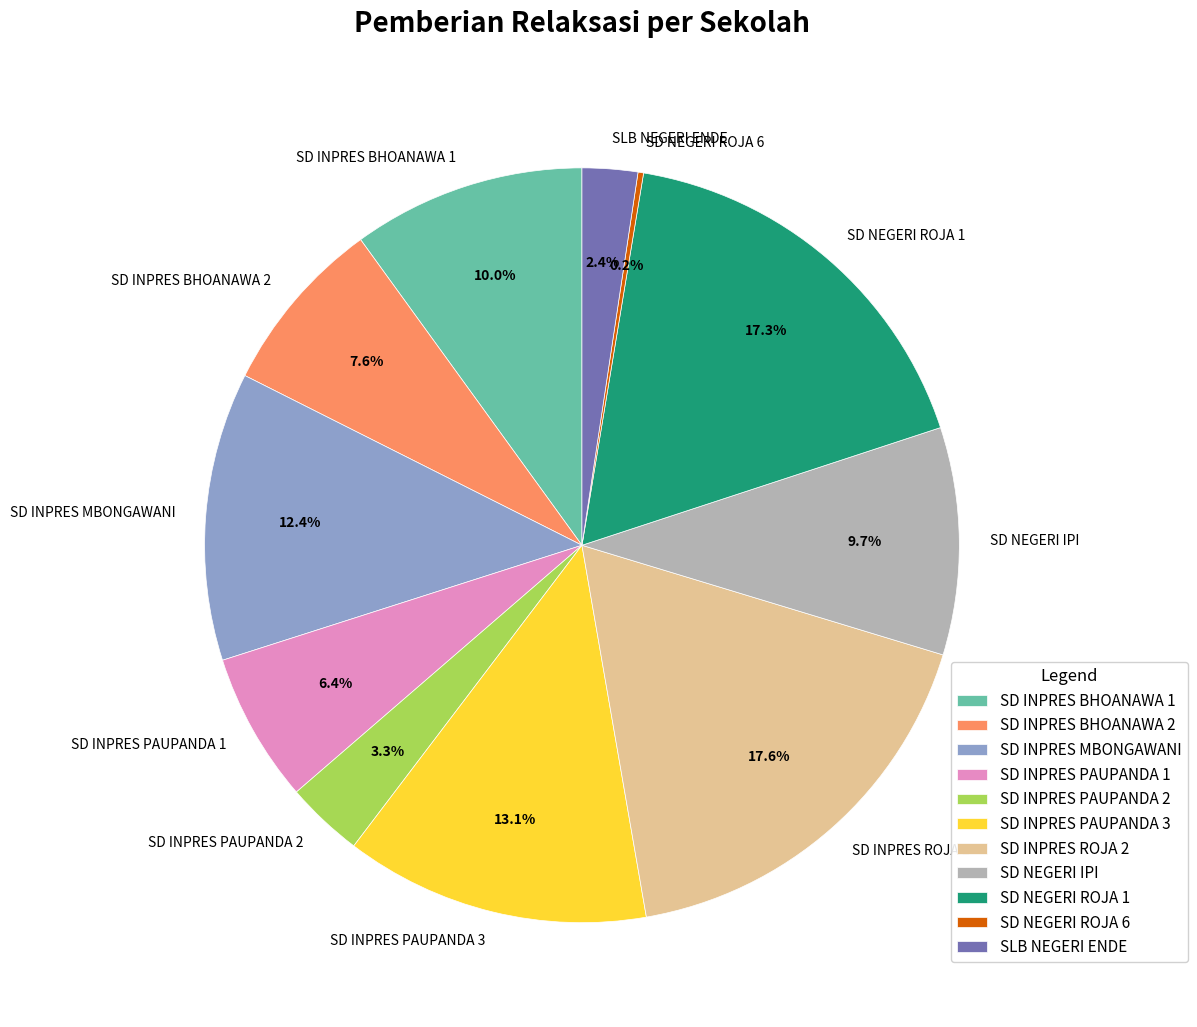

To the nearest percent, what is the average slice percentage?

9%